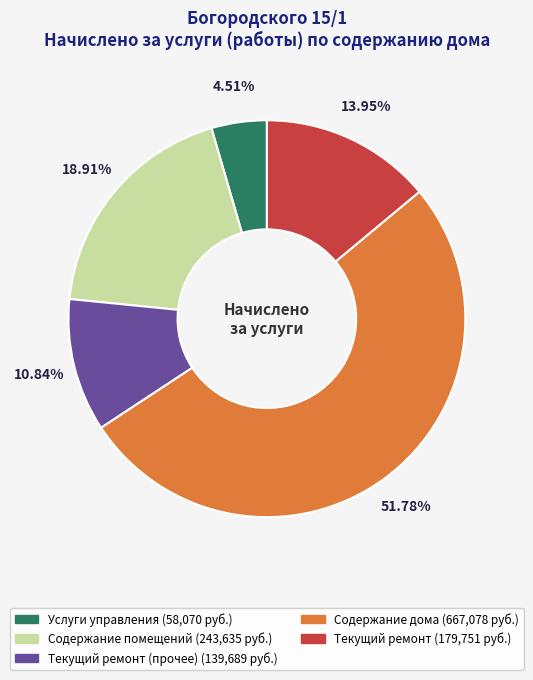

Does any single category account for the majority?

Yes